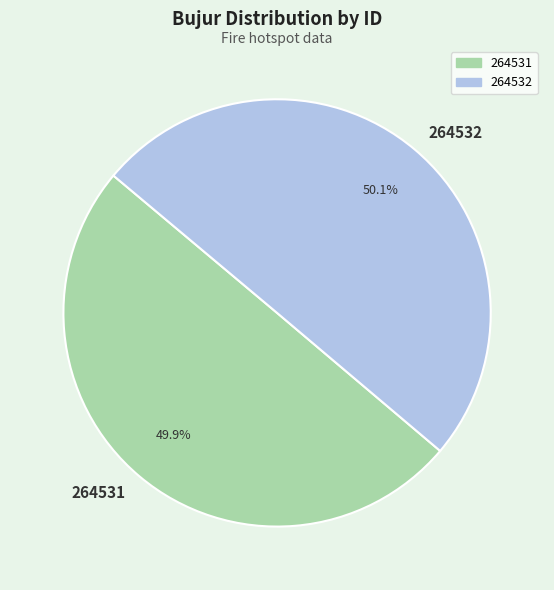

To the nearest percent, what is the average slice percentage?

50%